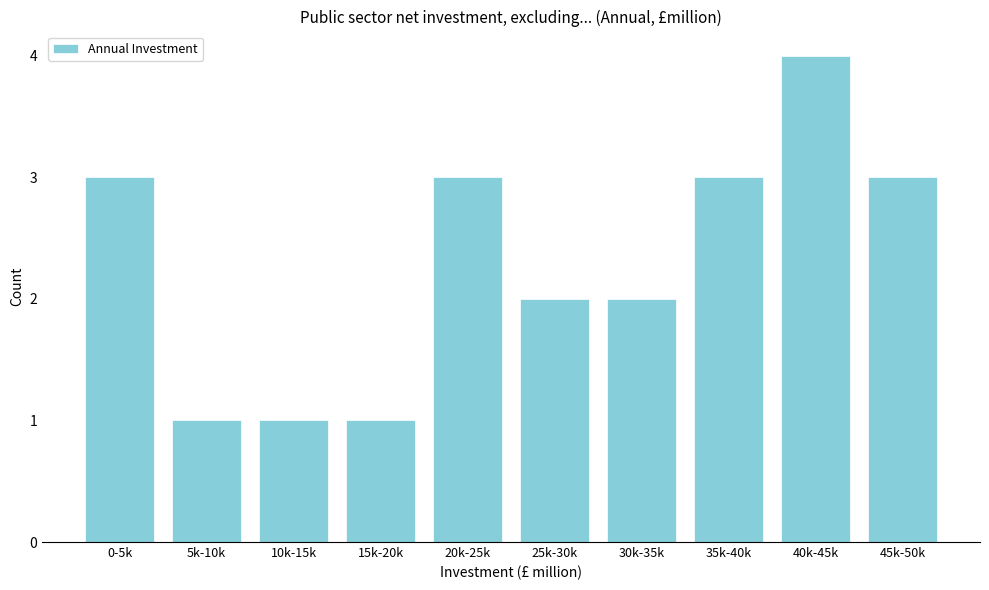

Reading right to left, transcribe all the data shown in this chart.

3	4	3	2	2	3	1	1	1	3